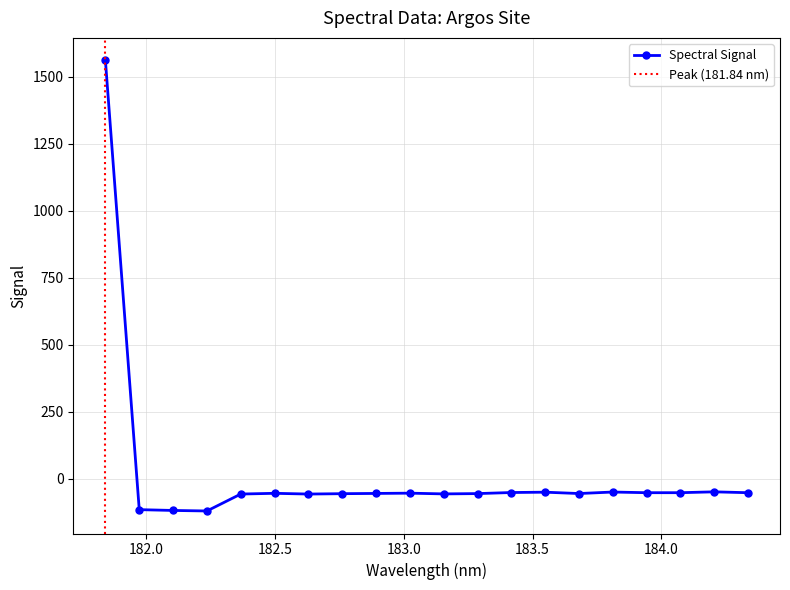

What is the value of the Spectral Signal point at the 2nd from the left?

-114.6